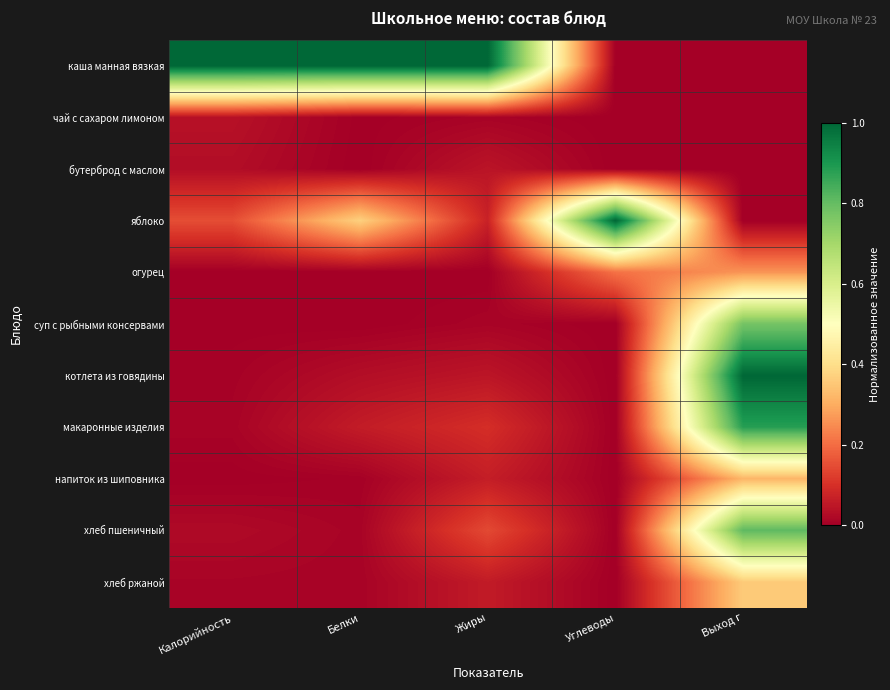

Rank the series at Калорийность from lowest to highest value.

огурец, напиток из шиповника, суп с рыбными консервами, котлета из говядины, макаронные изделия, хлеб ржаной, хлеб пшеничный, бутерброд с маслом, чай с сахаром лимоном, яблоко, каша манная вязкая